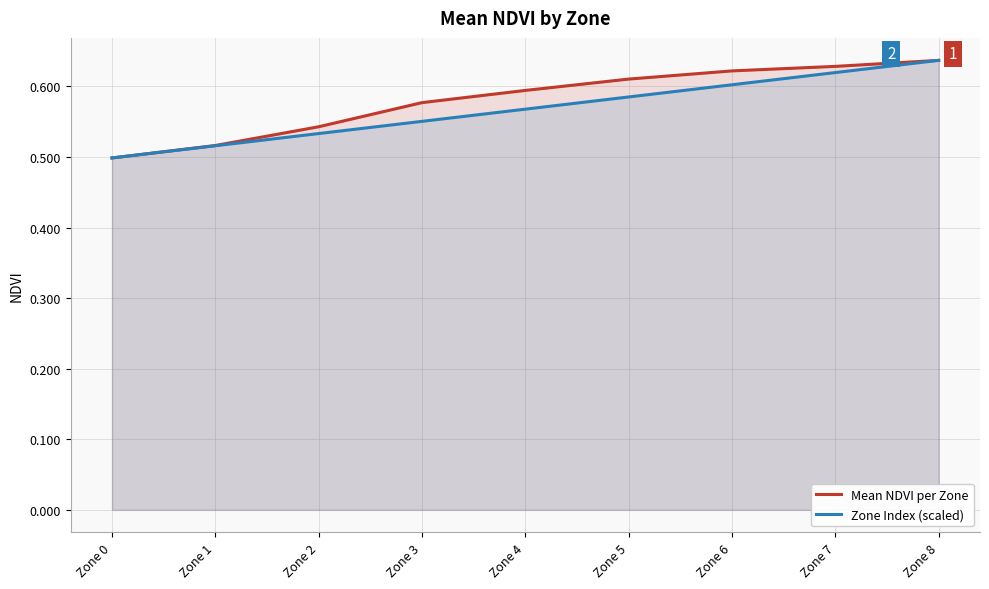

What is the value of the Mean NDVI per Zone point at the 4th from the left?

0.6